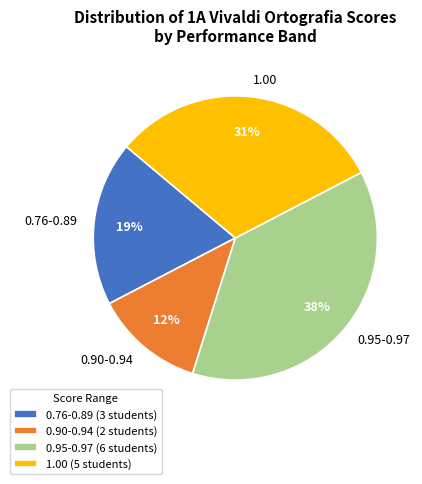

Between 1.00 and 0.95-0.97, which is larger?

0.95-0.97